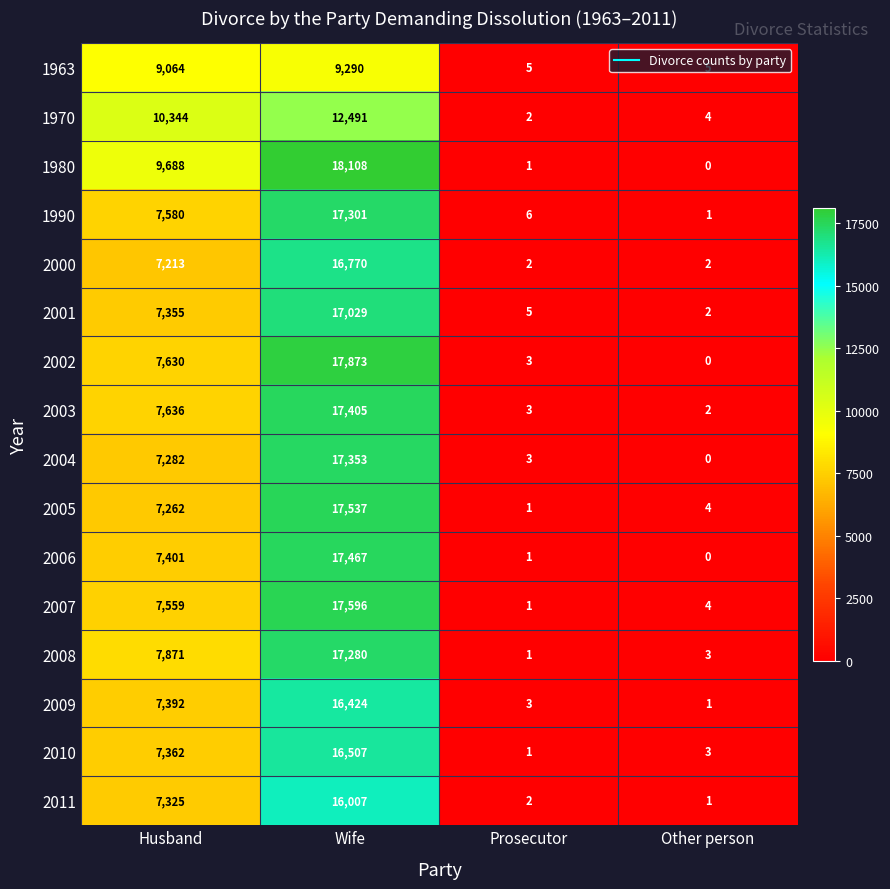

What is the difference between the highest and lowest values at Prosecutor?

5